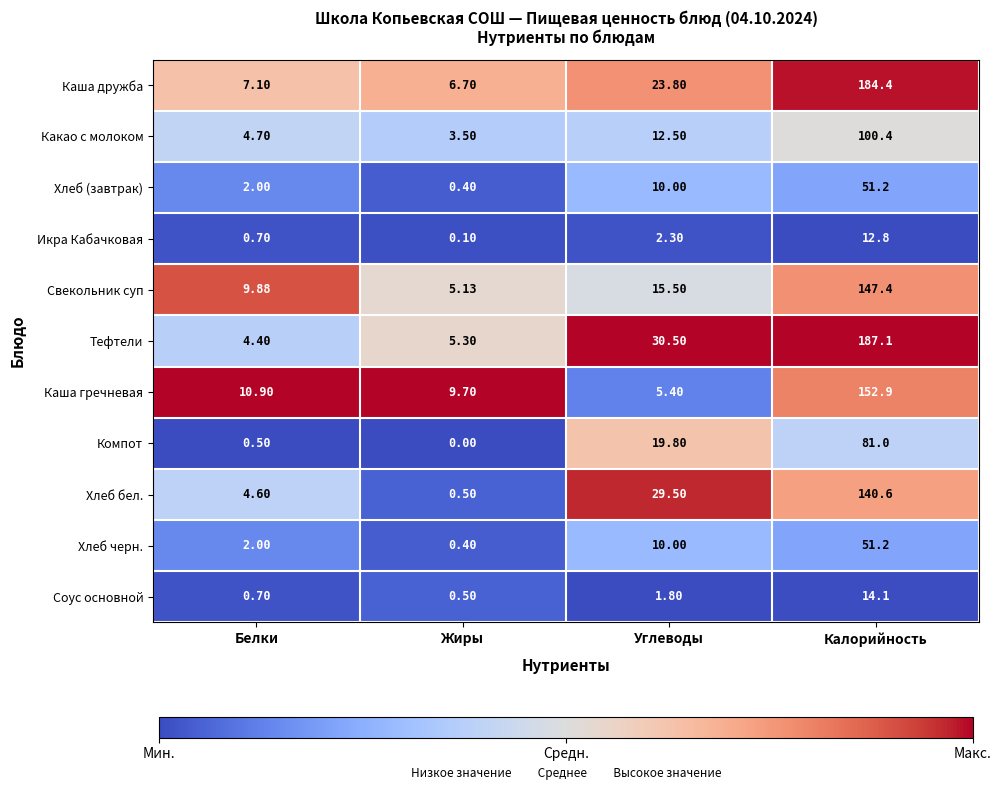

At which category does the chart reach its minimum across all series?

Жиры